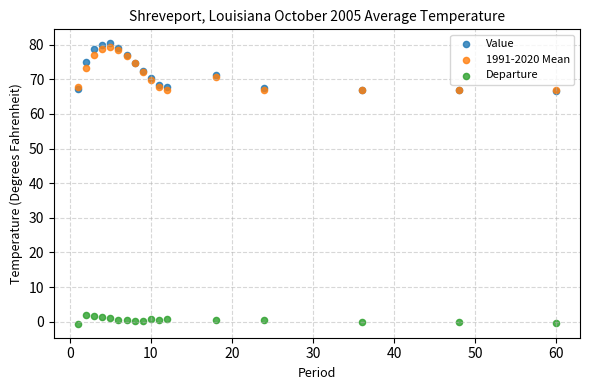

What are all the series names shown in the legend?

Value, 1991-2020 Mean, Departure